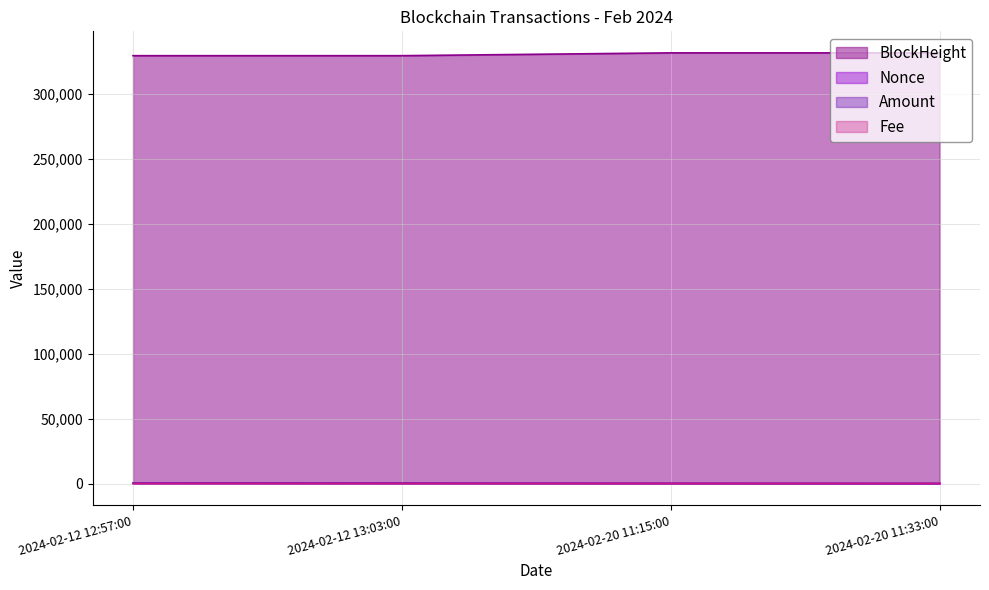

True or false: Fee has a value of 0.0 at 2024-02-20 11:33:00.

False